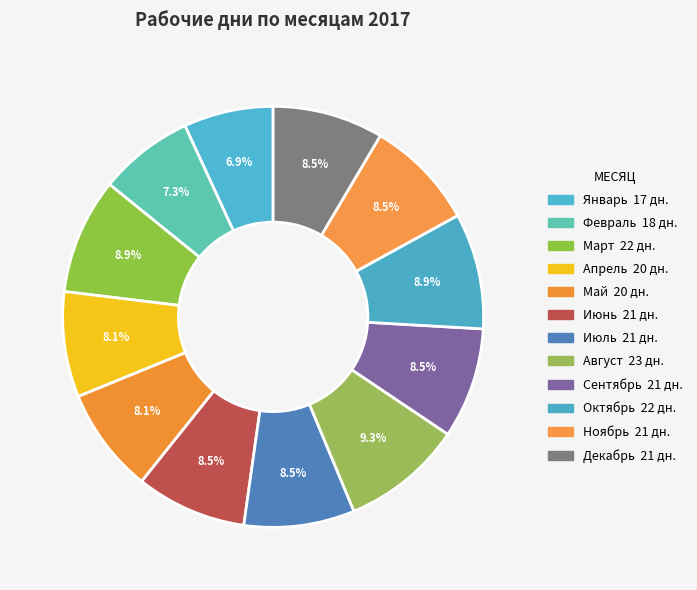

To the nearest percent, what is the average slice percentage?

8%